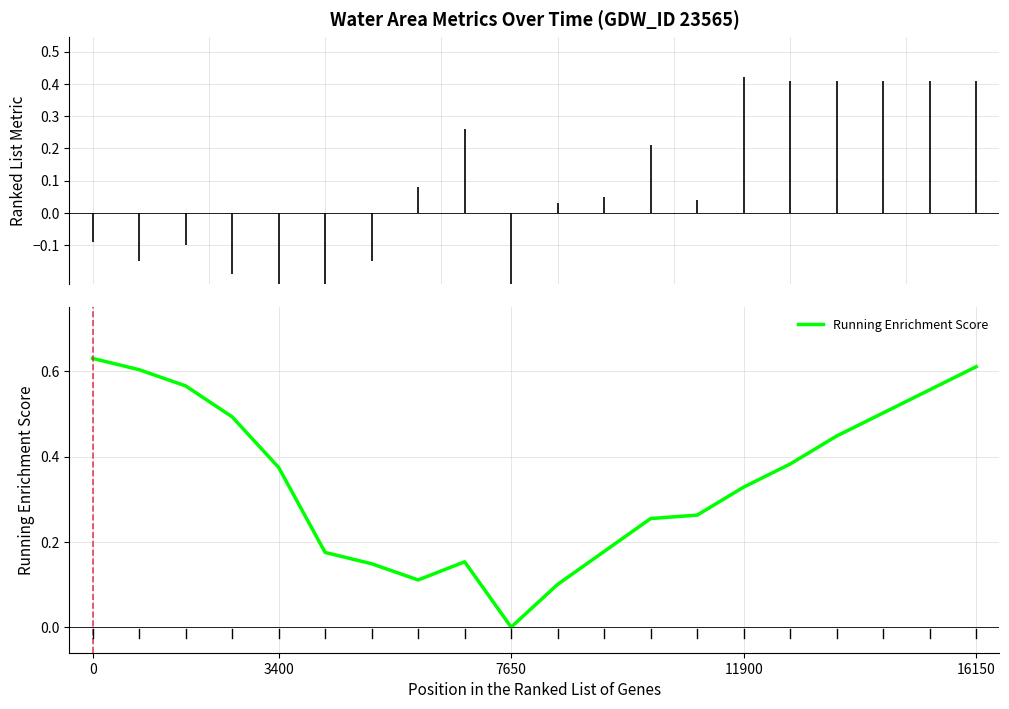

What is the sum of all values?

6.9